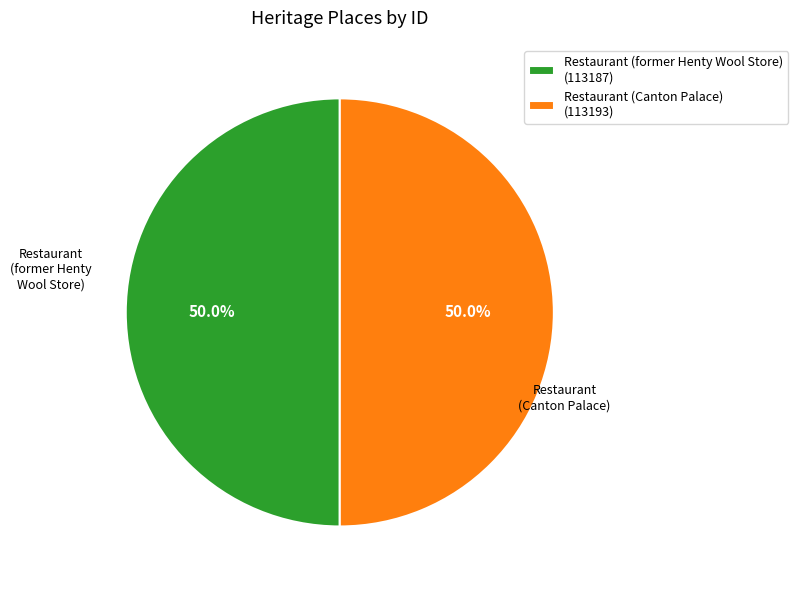

True or false: Restaurant (former Henty Wool Store) accounts for 38% of the total.

False